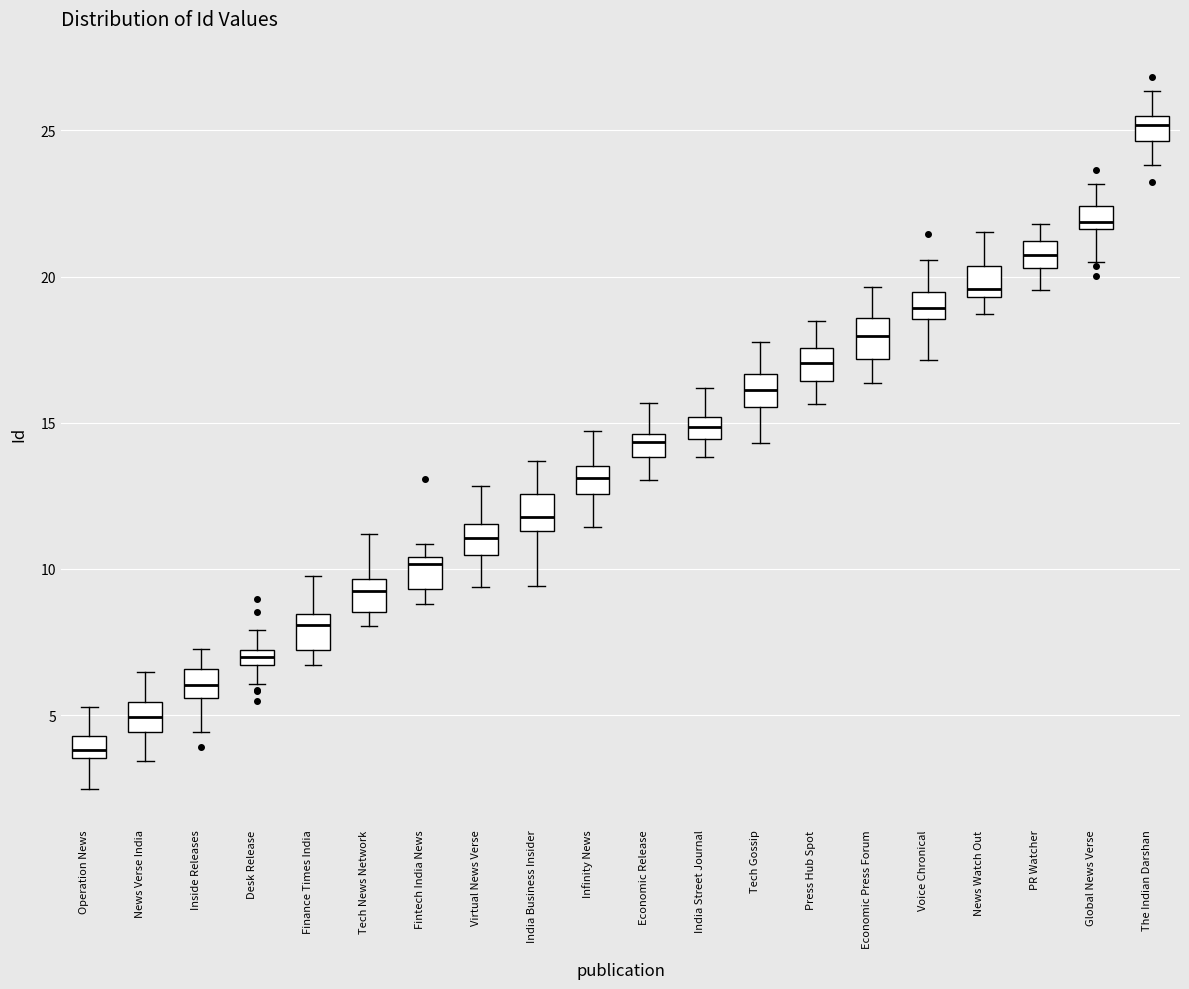

Which box has the lowest median line?

Operation News